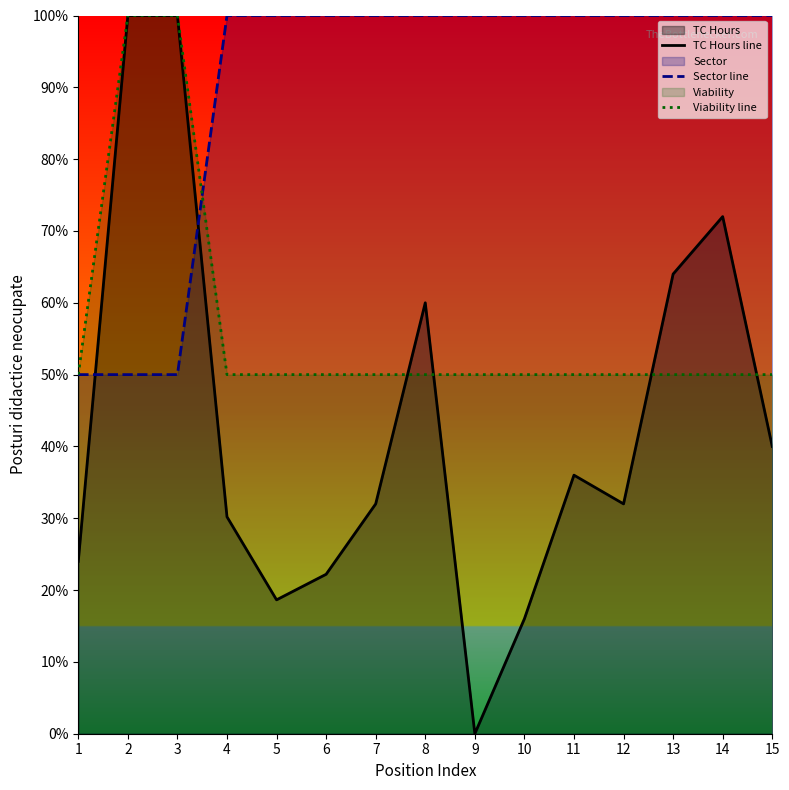

How many data points does each series have?

15